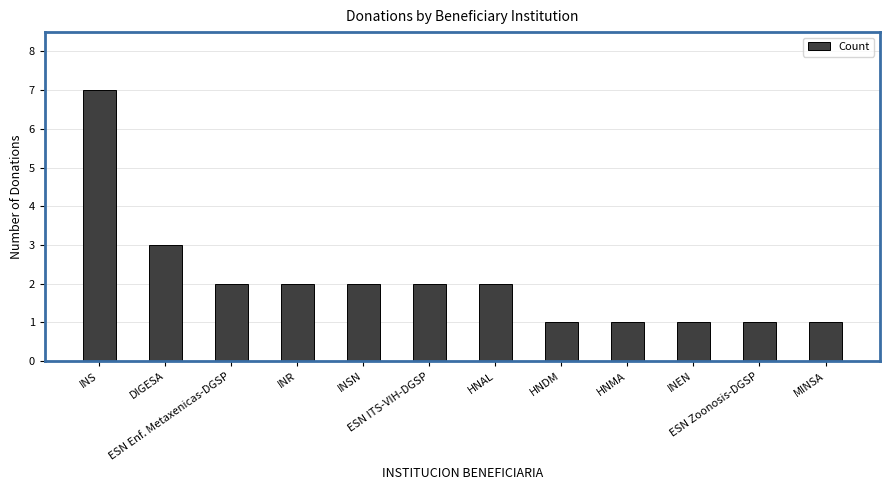

Reading left to right, transcribe all the data shown in this chart.

INS=7	DIGESA=3	ESN Enf. Metaxenicas-DGSP=2	INR=2	INSN=2	ESN ITS-VIH-DGSP=2	HNAL=2	HNDM=1	HNMA=1	INEN=1	ESN Zoonosis-DGSP=1	MINSA=1